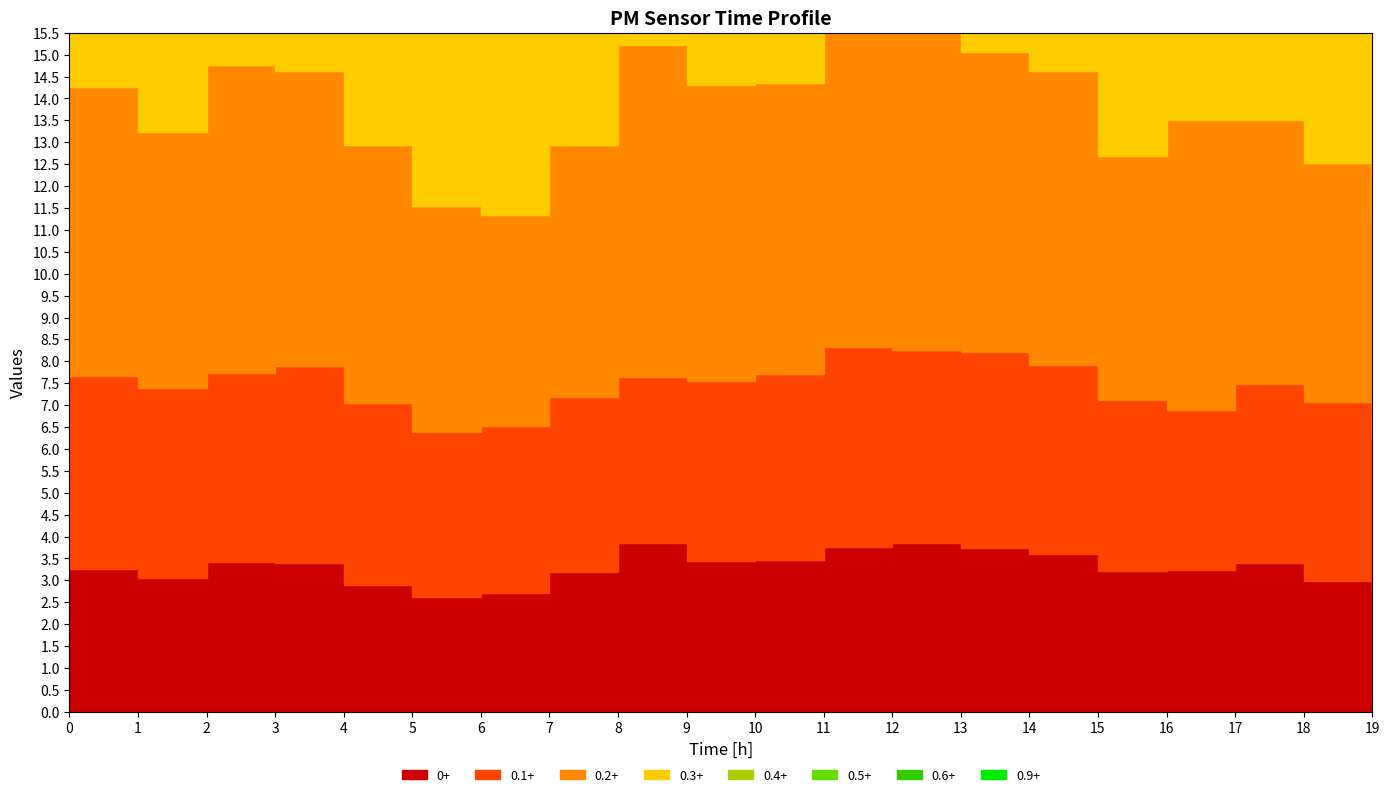

How many series are shown in this chart?

4